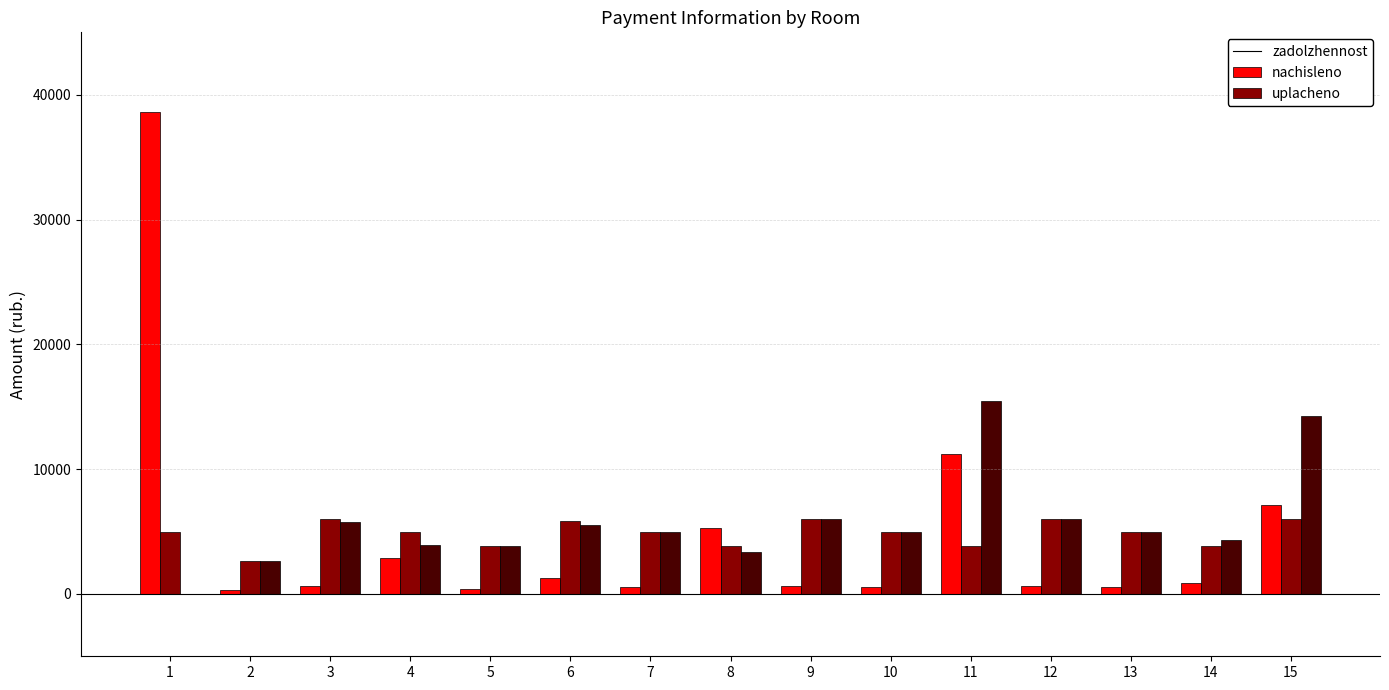

How many groups of bars are there?

15